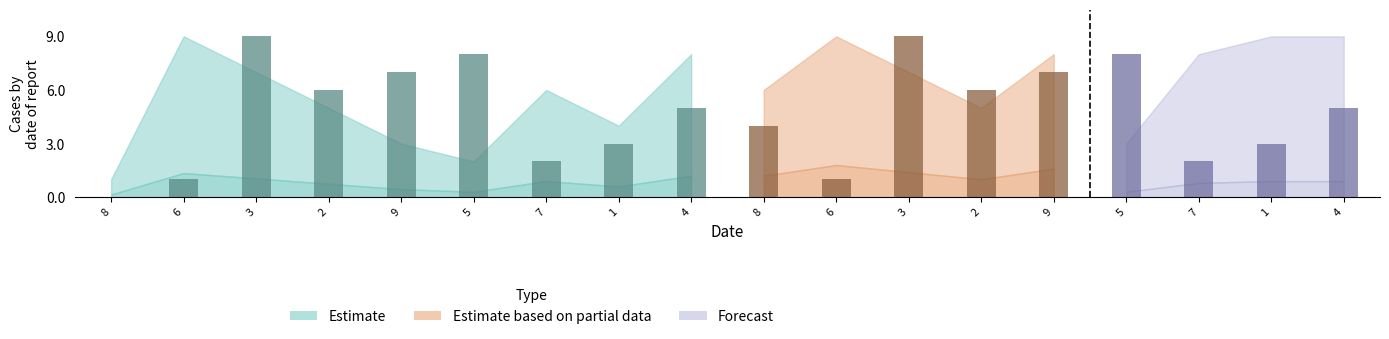

What is the label of the 10th bar from the left?

8